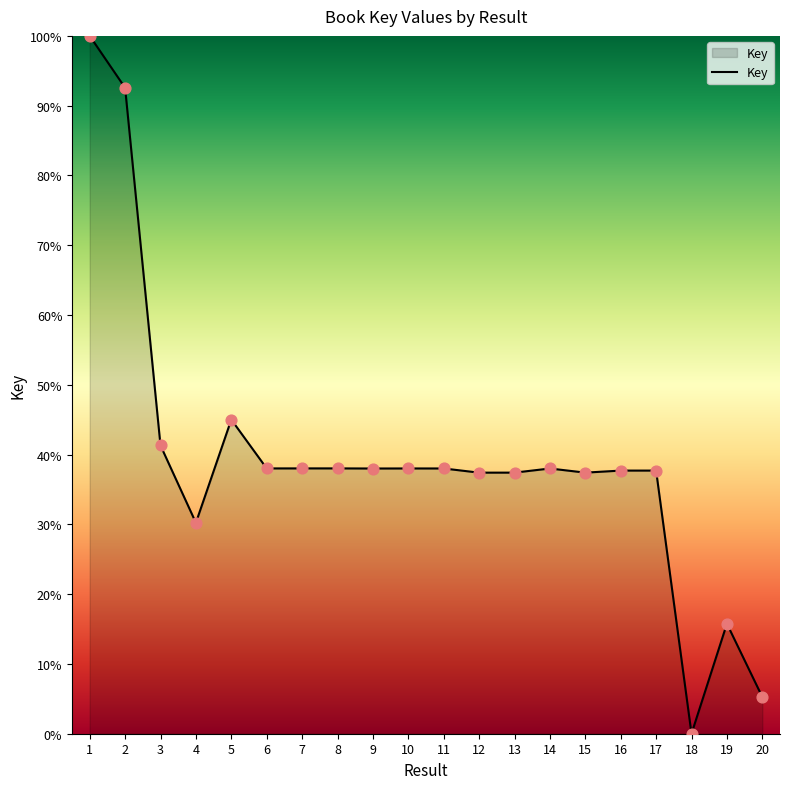

What is the ratio of the value at 4 to the value at 1?

0.3